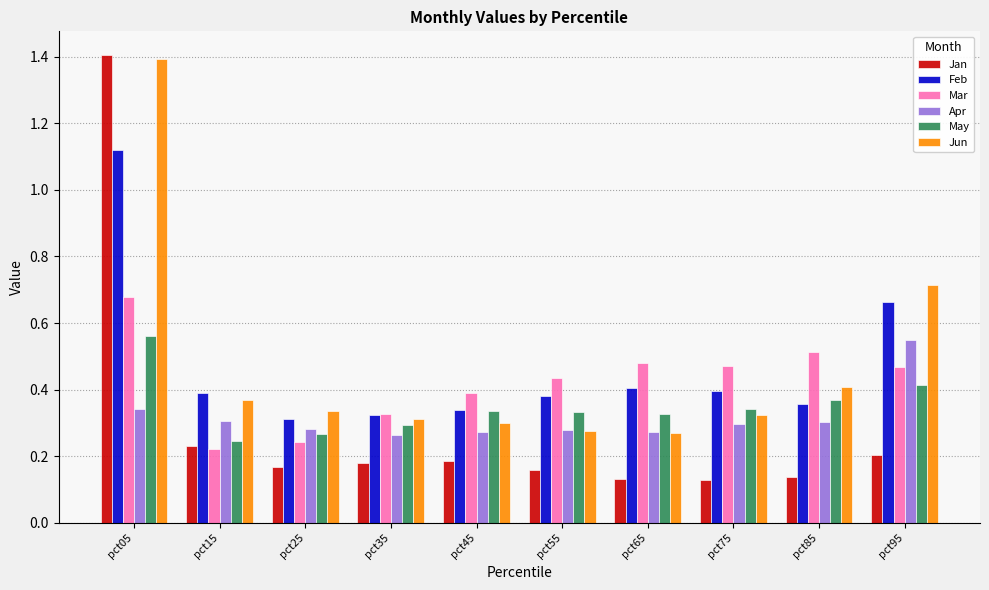

What is the difference between the maximum and minimum values in the Jan series?

1.3